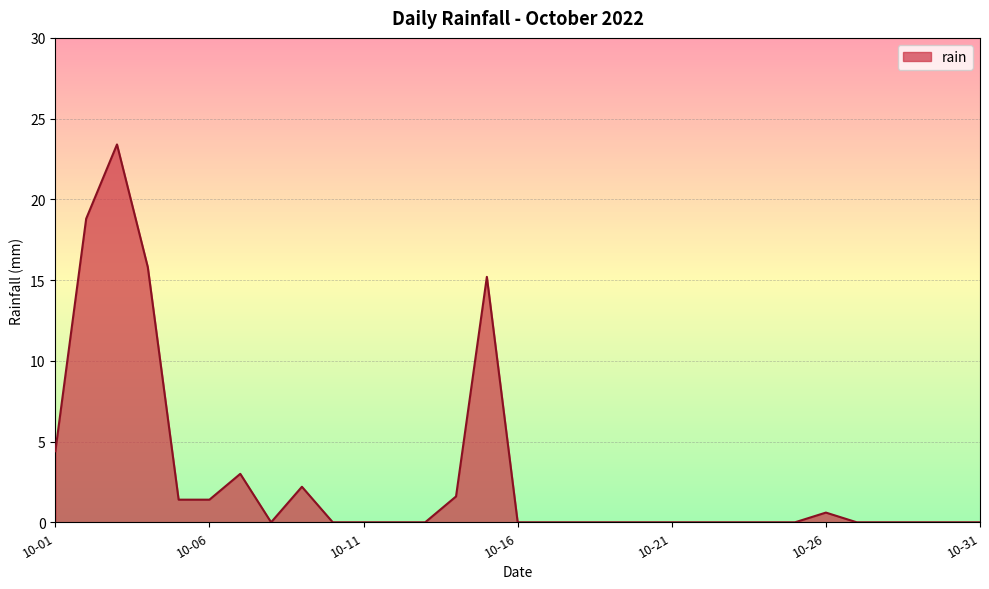

What is the greatest value displayed?

23.4